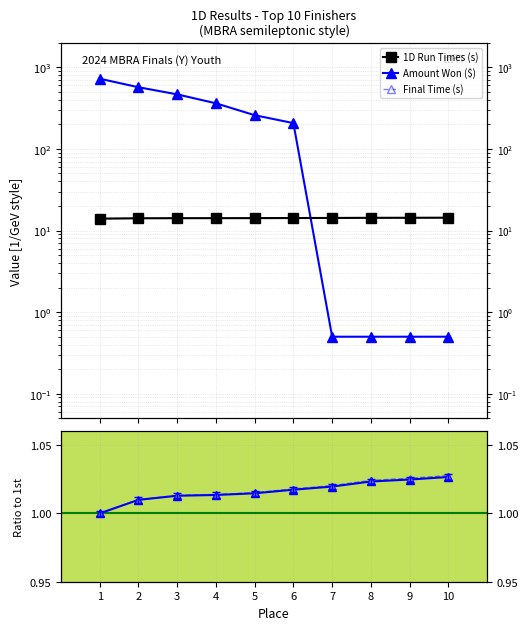

What is the approximate value of Amount Won ($) at 9?

0.5